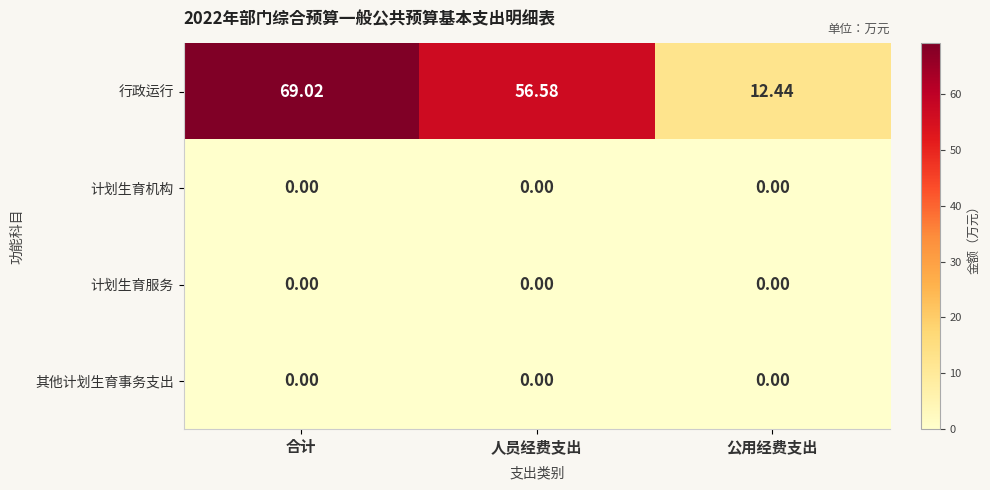

Which series changed the most between 合计 and 人员经费支出?

行政运行